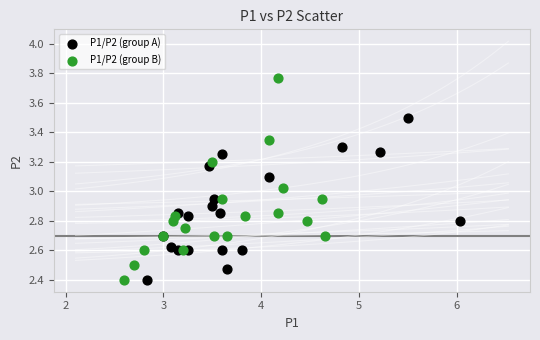

Which series reaches the maximum Y coordinate?

P1/P2 (group B)